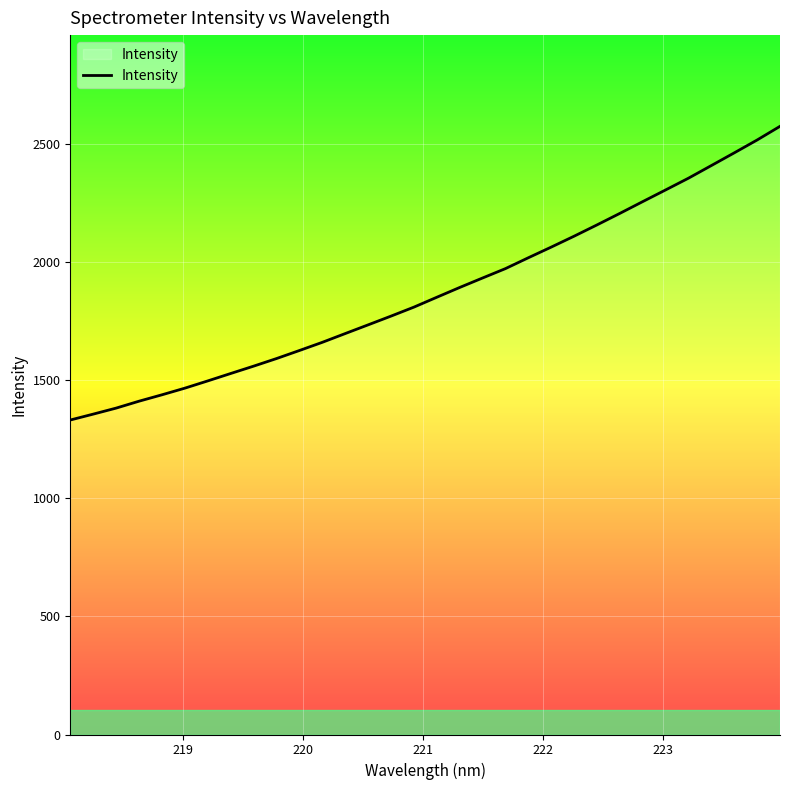

What is the maximum value shown in the chart?

2573.2